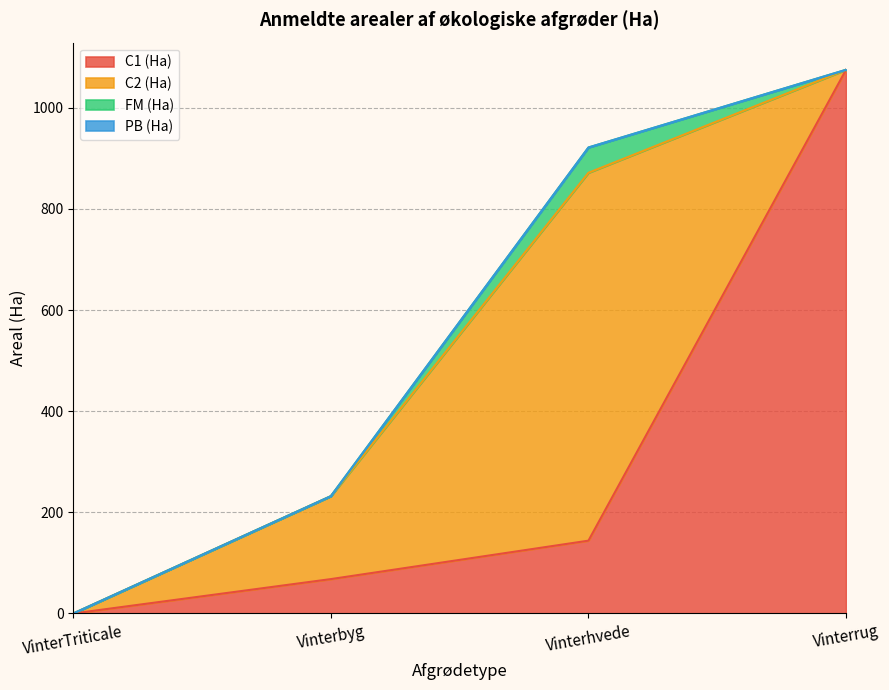

Does the chart display data point markers on the line(s)?

No